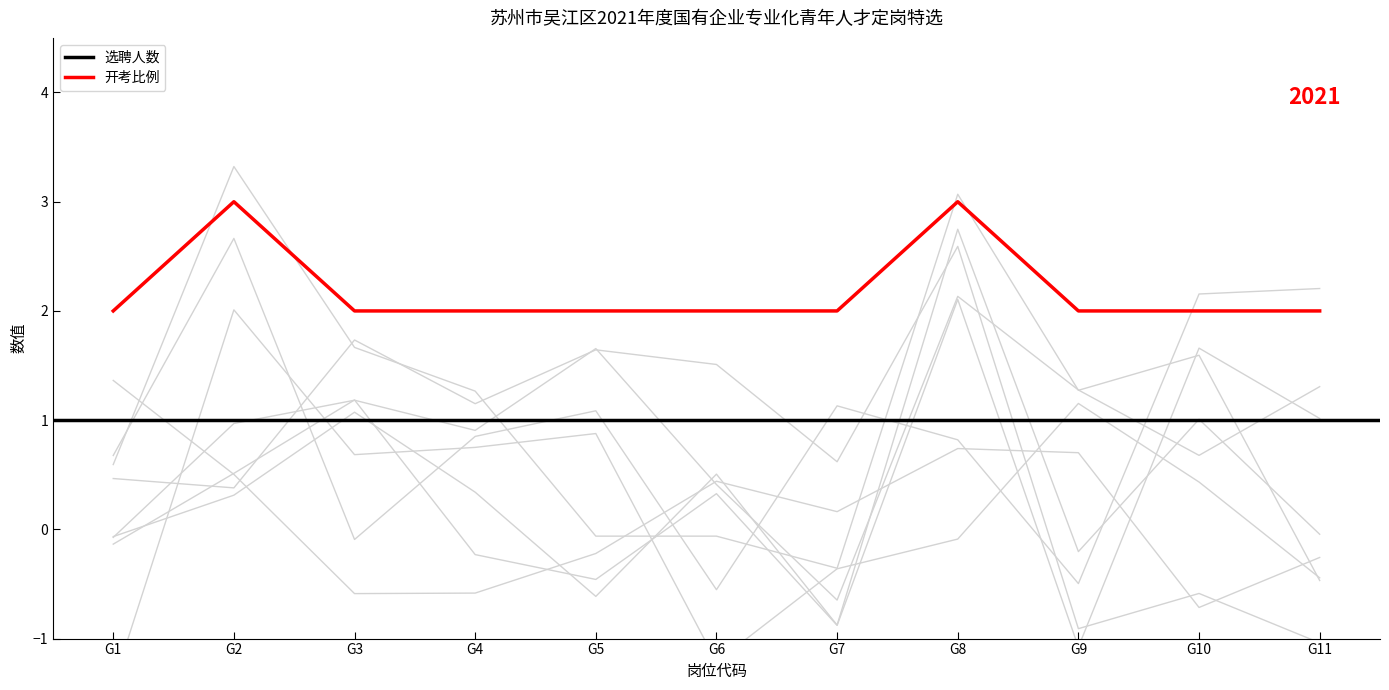

Which label corresponds to the smallest value in the chart?

G1